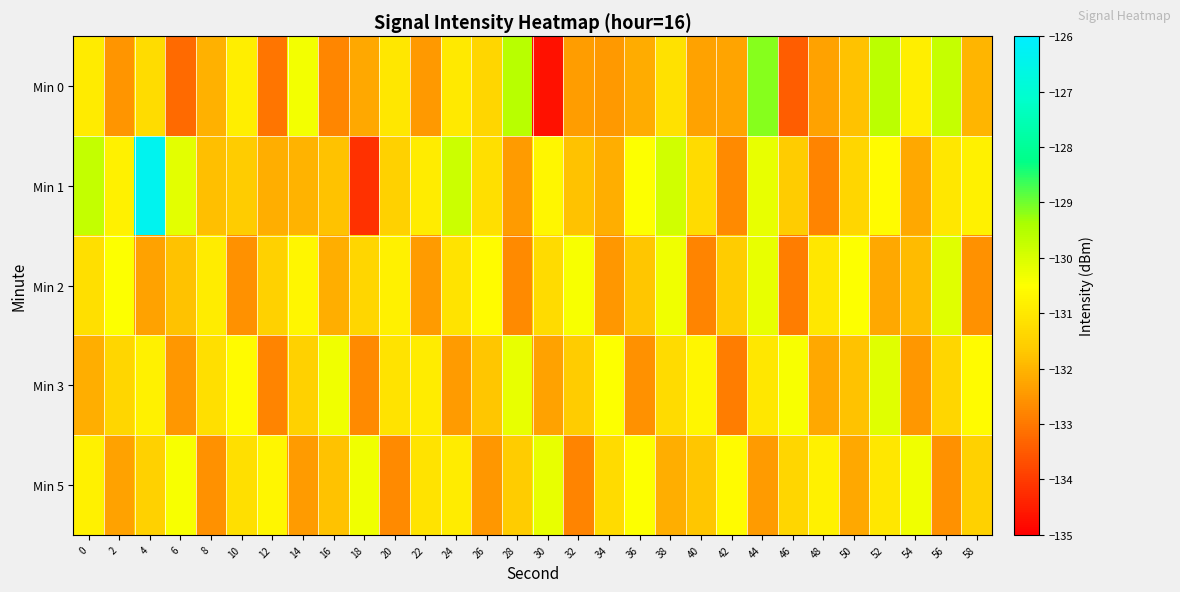

Reading left to right, what are all the values shown in this chart?

Min 0: 0=-130.9	2=-132.5	4=-131.3	6=-133.2	8=-132.1	10=-130.9	12=-133.1	14=-130.3	16=-132.8	18=-132.2	20=-131.0	22=-132.5	24=-131.0	26=-131.4	28=-129.6	30=-134.7	32=-132.4	34=-132.5	36=-132.1	38=-131.1	40=-132.3	42=-132.3	44=-129.2	46=-133.4	48=-132.3	50=-131.8	52=-129.6	54=-130.9	56=-129.7	58=-132.0
Min 1: 0=-129.7	2=-130.8	4=-126.4	6=-130.1	8=-131.8	10=-131.6	12=-132.1	14=-132.0	16=-131.8	18=-134.2	20=-131.5	22=-130.9	24=-129.8	26=-131.2	28=-132.4	30=-130.7	32=-131.8	34=-132.1	36=-130.5	38=-129.9	40=-131.3	42=-132.7	44=-130.2	46=-131.6	48=-132.8	50=-131.4	52=-130.6	54=-132.2	56=-131.0	58=-130.8
Min 2: 0=-131.2	2=-130.5	4=-132.3	6=-131.8	8=-130.9	10=-132.6	12=-131.5	14=-130.7	16=-132.1	18=-131.4	20=-130.8	22=-132.4	24=-131.1	26=-130.6	28=-132.7	30=-131.3	32=-130.4	34=-132.5	36=-131.7	38=-130.3	40=-132.8	42=-131.6	44=-130.2	46=-132.9	48=-131.0	50=-130.5	52=-132.2	54=-131.9	56=-130.1	58=-132.6
Min 3: 0=-132.1	2=-131.4	4=-130.8	6=-132.5	8=-131.2	10=-130.6	12=-132.8	14=-131.5	16=-130.3	18=-132.7	20=-131.1	22=-130.9	24=-132.4	26=-131.7	28=-130.2	30=-132.3	32=-131.6	34=-130.5	36=-132.6	38=-131.3	40=-130.7	42=-132.9	44=-131.0	46=-130.4	48=-132.2	50=-131.8	52=-130.1	54=-132.5	56=-131.4	58=-130.6
Min 5: 0=-130.8	2=-132.3	4=-131.5	6=-130.4	8=-132.6	10=-131.2	12=-130.7	14=-132.4	16=-131.8	18=-130.3	20=-132.7	22=-131.1	24=-130.9	26=-132.5	28=-131.6	30=-130.2	32=-132.8	34=-131.3	36=-130.5	38=-132.1	40=-131.7	42=-130.6	44=-132.4	46=-131.4	48=-130.8	50=-132.2	52=-131.0	54=-130.3	56=-132.6	58=-131.5